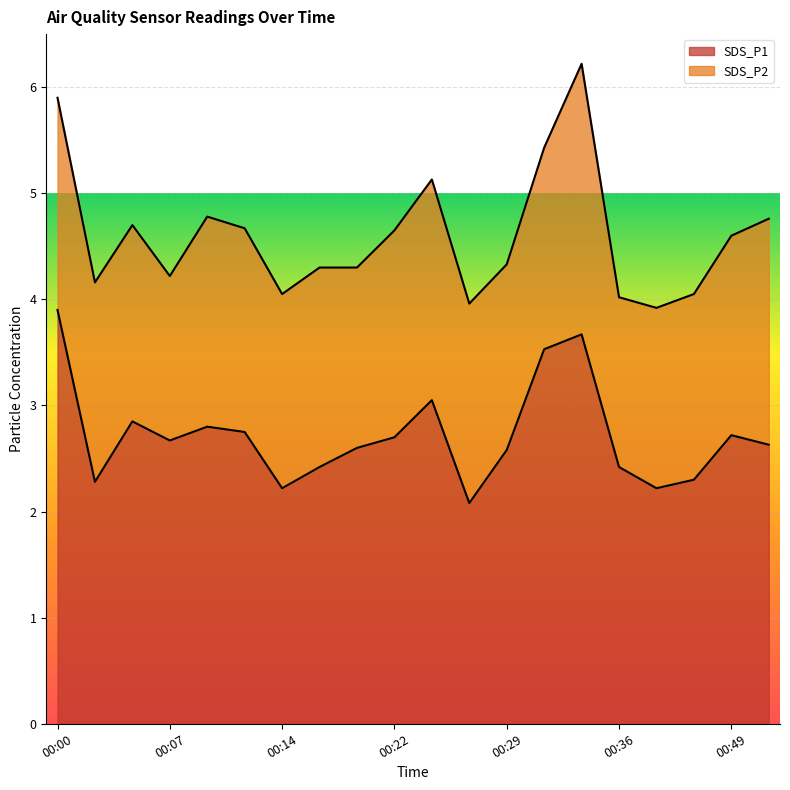

How many lines are shown in the chart?

2